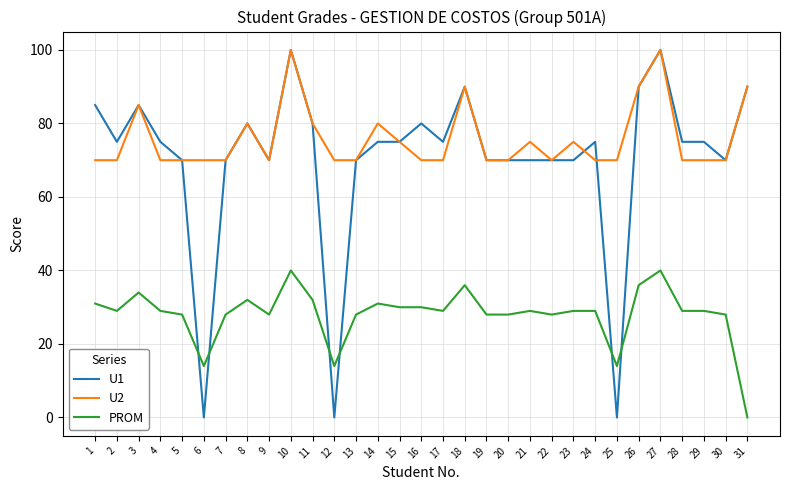

How many U2 values are between 70 and 80?

25